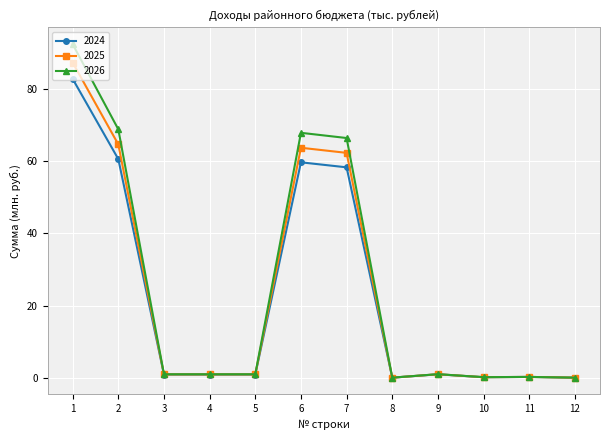

True or false: 2026 has more than 1 interior local peaks.

True